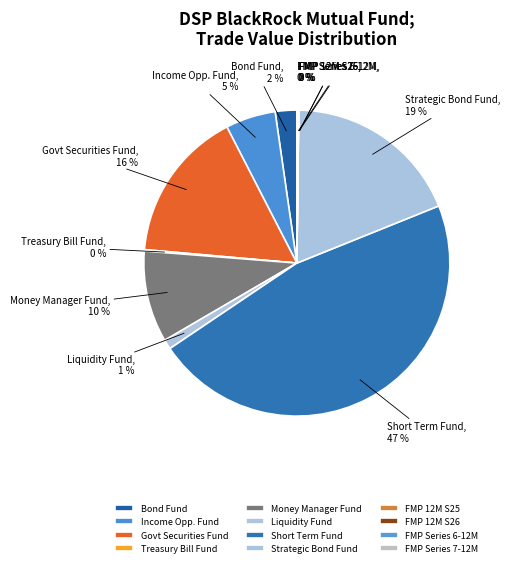

Is there any slice that represents more than half of the pie?

No